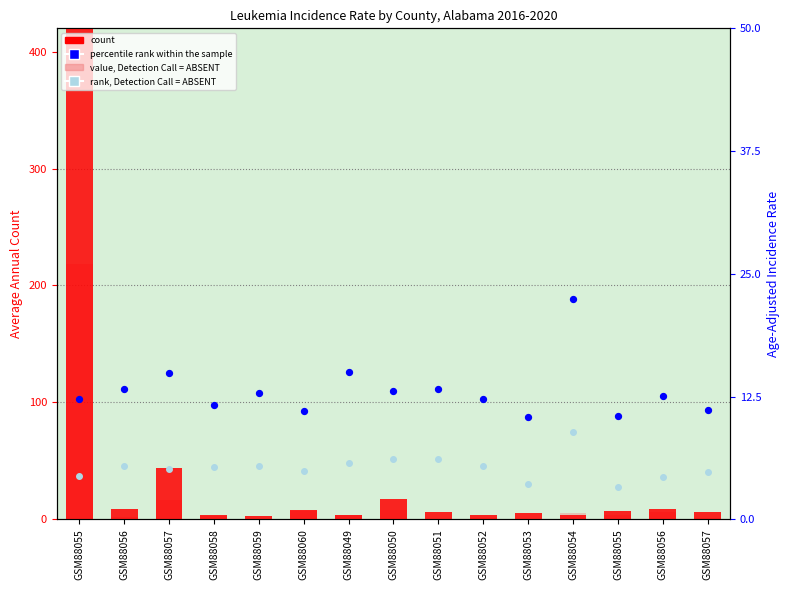

At which category is the sum across all series the highest?

GSM88055